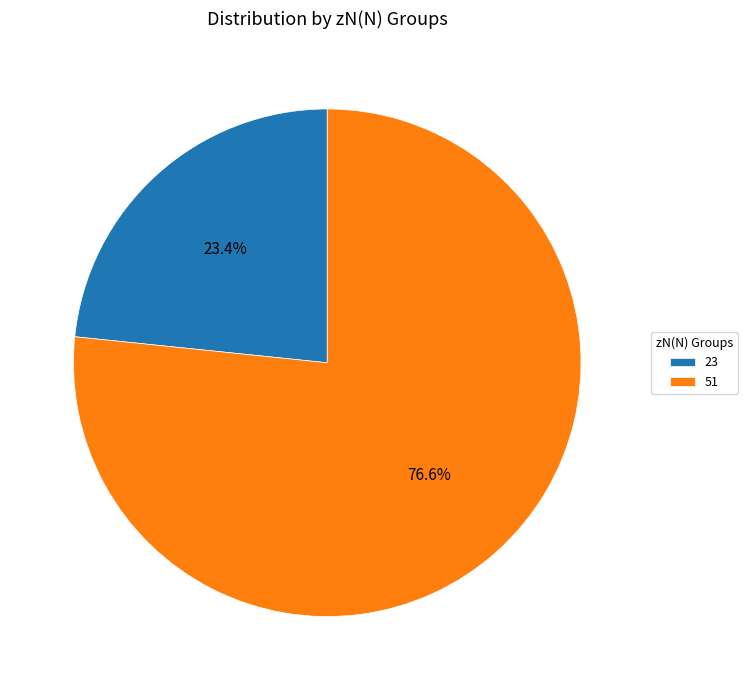

How many segments does this pie chart have?

2